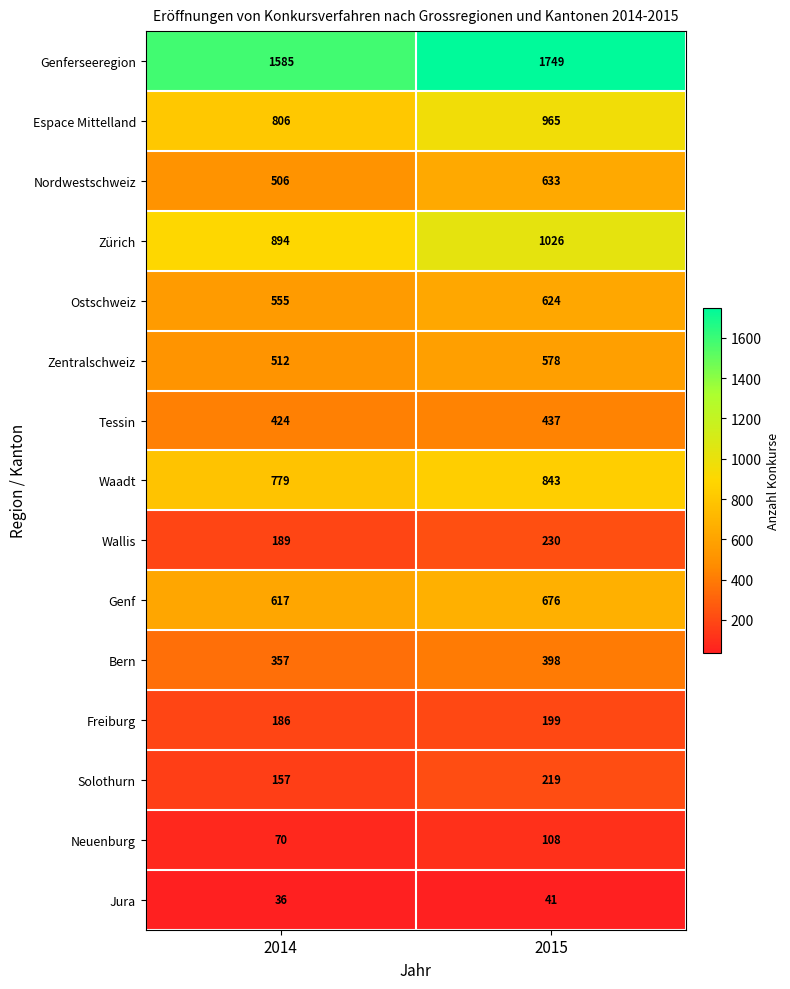

Which series has the largest total across all categories?

Genferseeregion